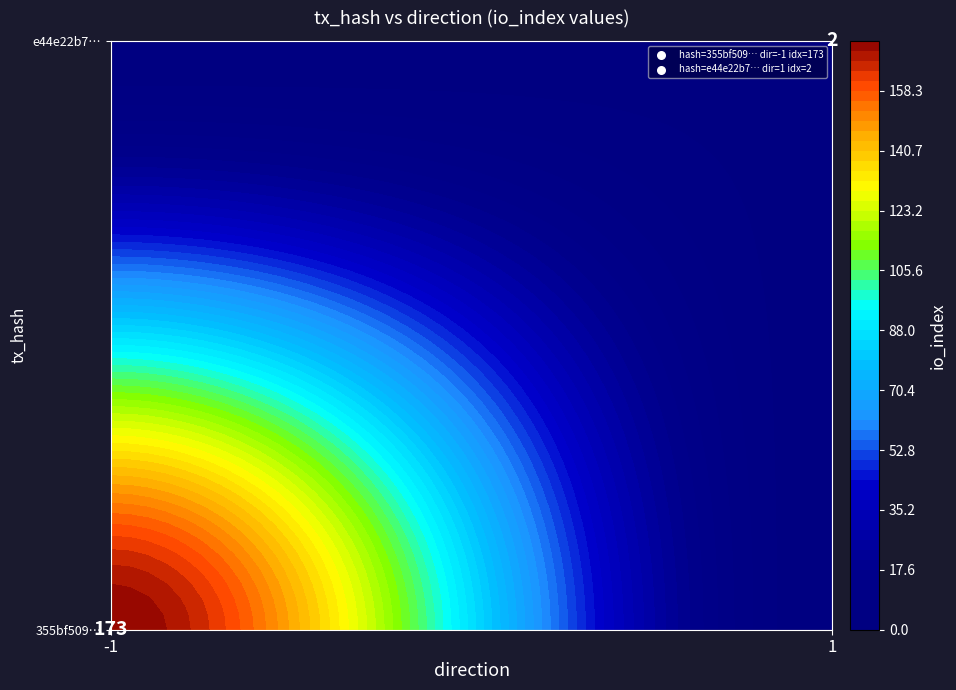

List the series in order of their overall mean, lowest first.

e44e22b7f940b58c092e25c9ff2cc7e8ccbf72b, 355bf50932e067f8f83dad76e7fc5d74063cb18